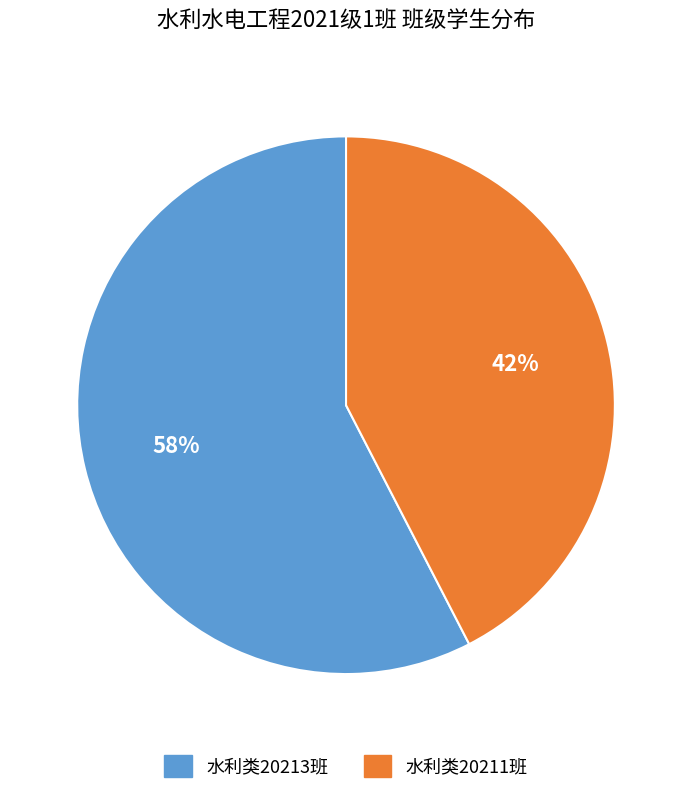

Is there any slice that represents more than half of the pie?

Yes